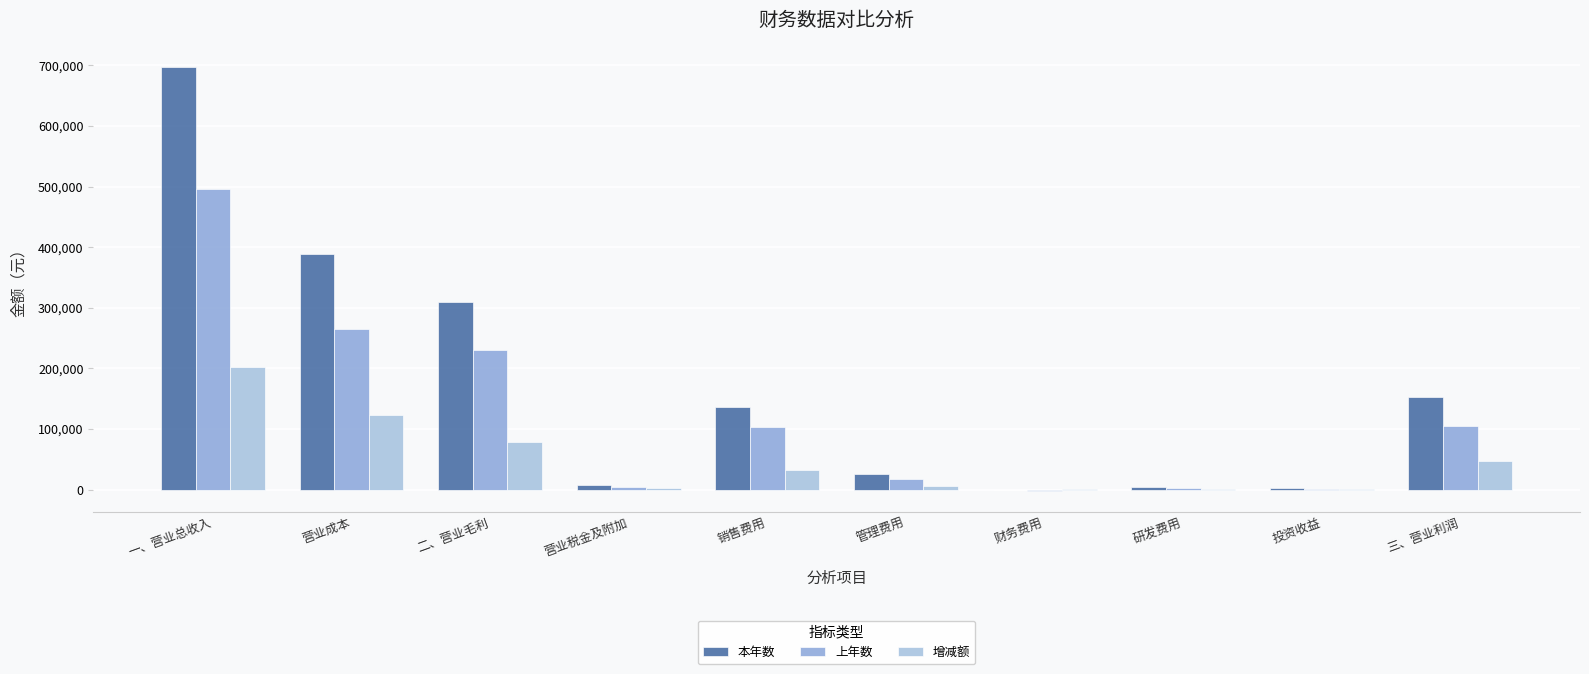

Which series has the widest spread of values?

本年数